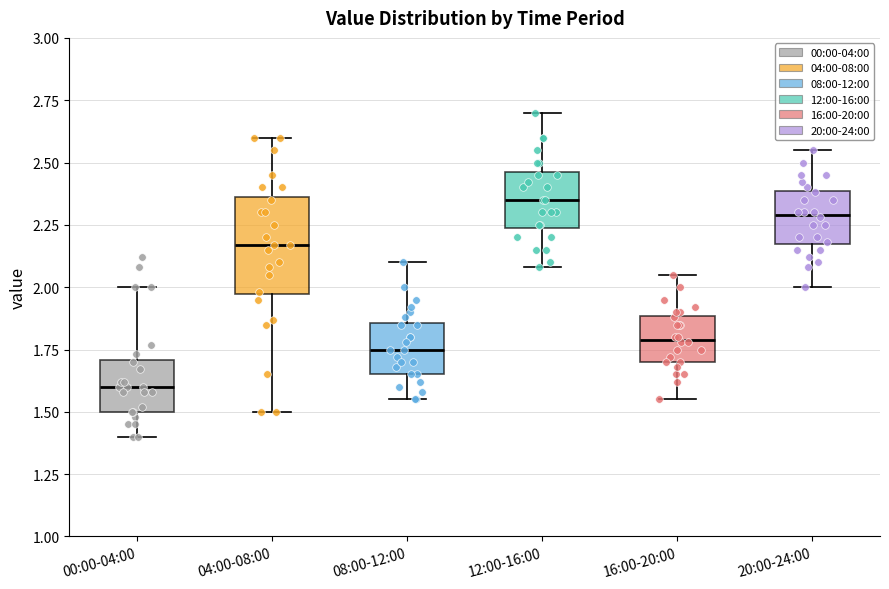

Which box is the tallest, from its lower edge to its upper edge?

04:00-08:00